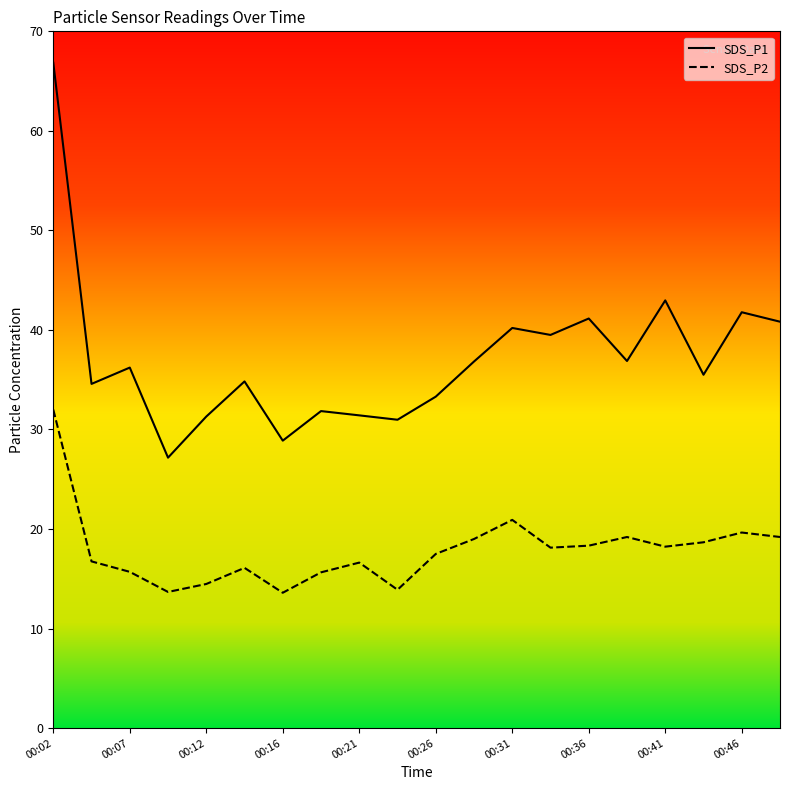

Reading left to right, list all the values displayed in this chart.

SDS_P1: 66.8	34.6	36.2	27.2	31.3	34.8	28.9	31.9	31.4	31.0	33.3	36.8	40.2	39.5	41.1	36.9	43.0	35.5	41.8	40.8
SDS_P2: 32.0	16.8	15.7	13.7	14.5	16.1	13.6	15.7	16.6	13.9	17.5	19.0	20.9	18.1	18.3	19.2	18.2	18.7	19.6	19.2